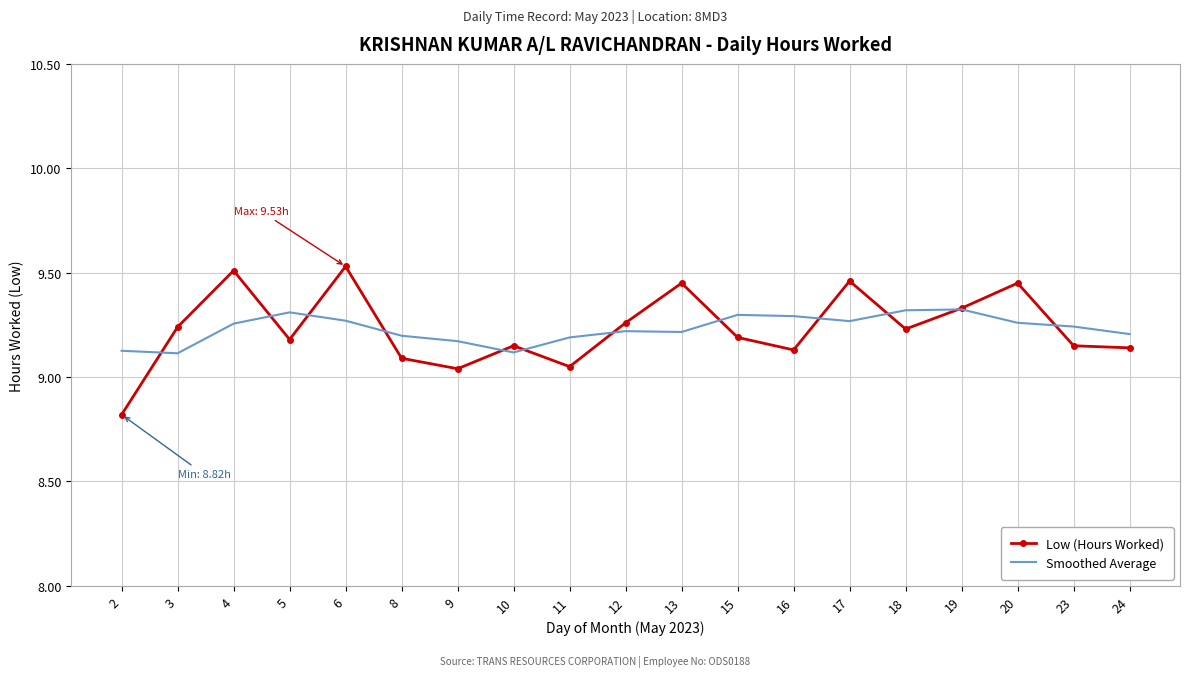

Rank the series by their maximum value, from highest to lowest.

Low (Hours Worked), Smoothed Average